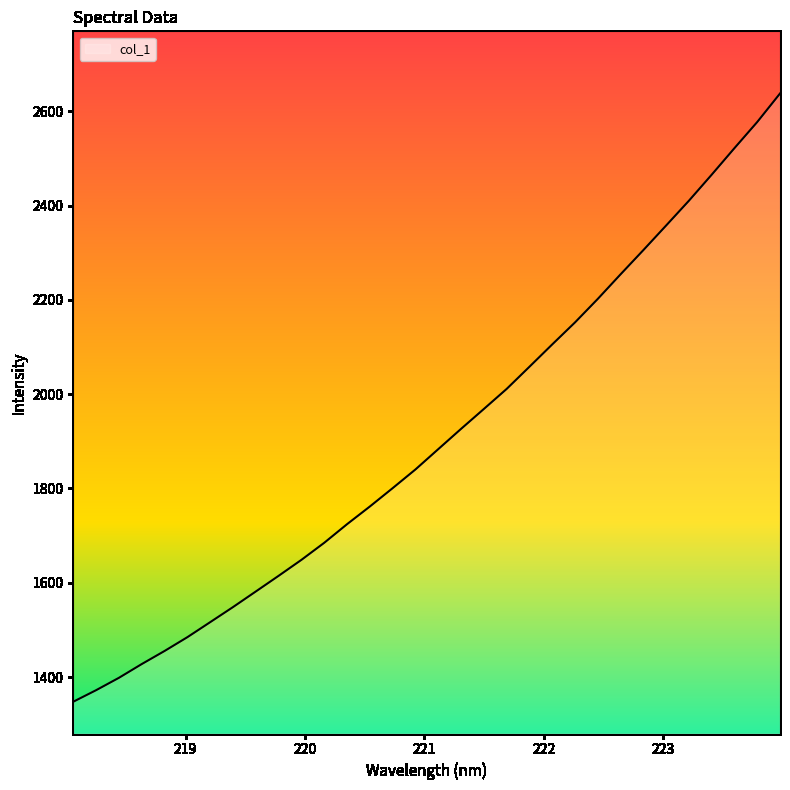

What is the smallest value displayed?

1347.6